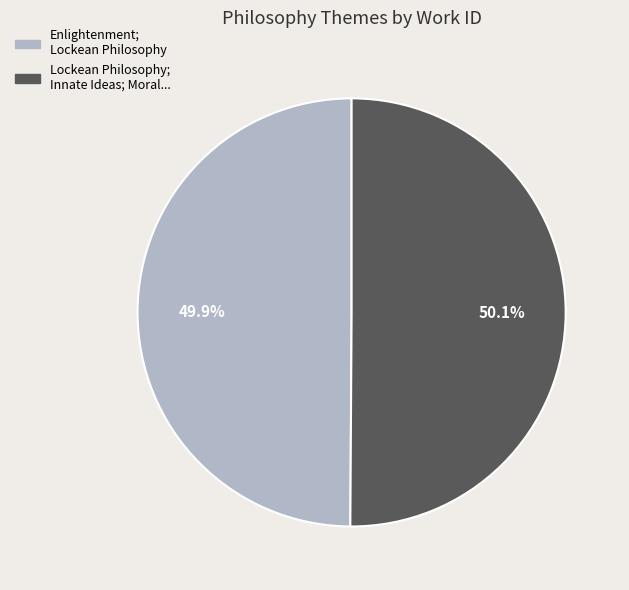

True or false: Enlightenment; Lockean Philosophy accounts for 50% of the total.

True